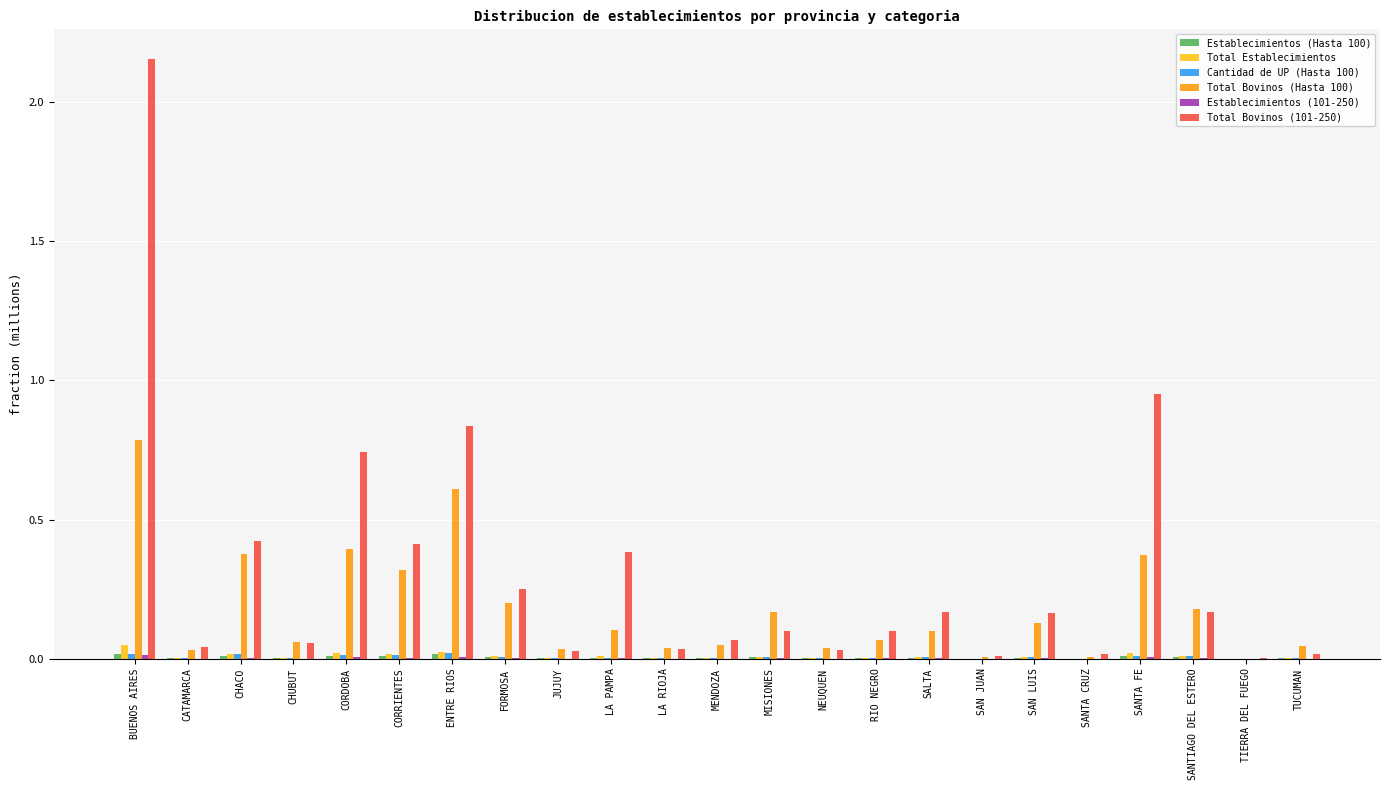

Which label corresponds to the largest value in the chart?

BUENOS AIRES